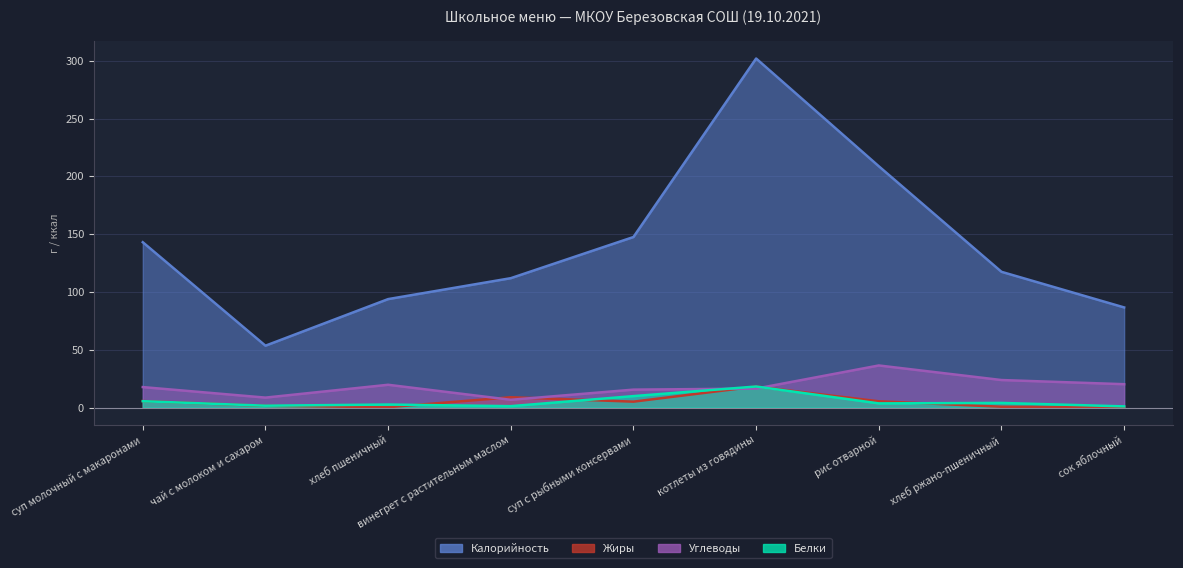

What is the greatest value displayed?

301.9